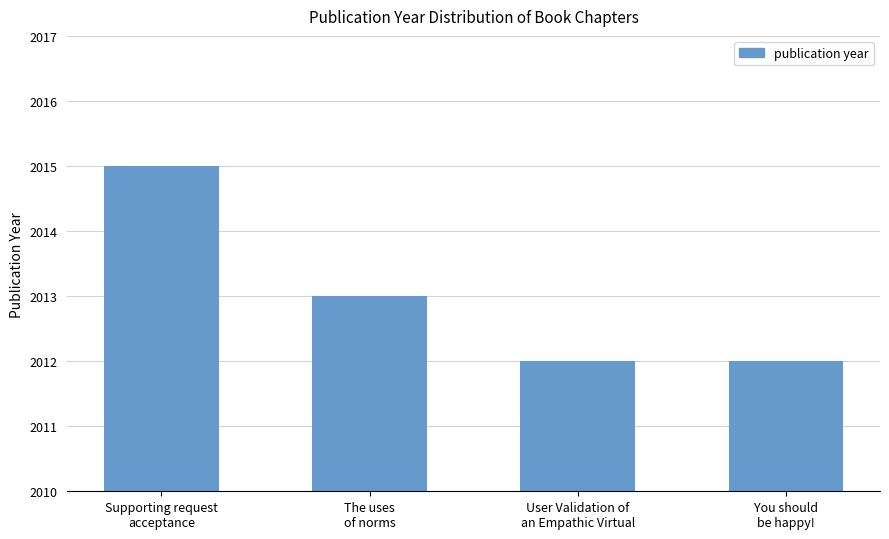

How many values are below 2013?

2